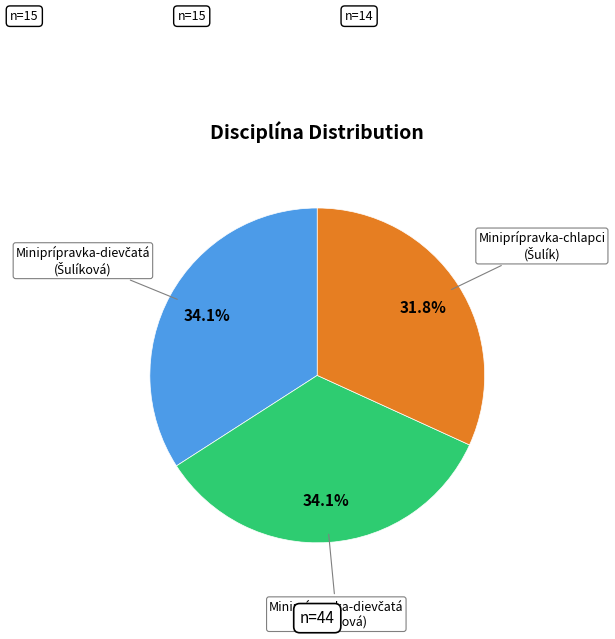

Does any single category account for the majority?

No